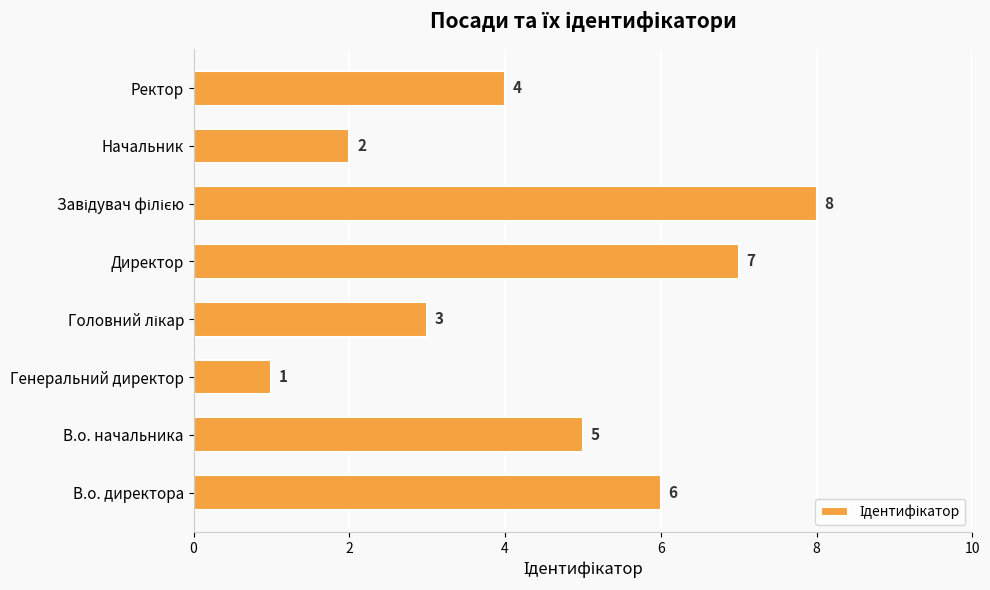

Reading top to bottom, what are all the values shown in this chart?

4	2	8	7	3	1	5	6